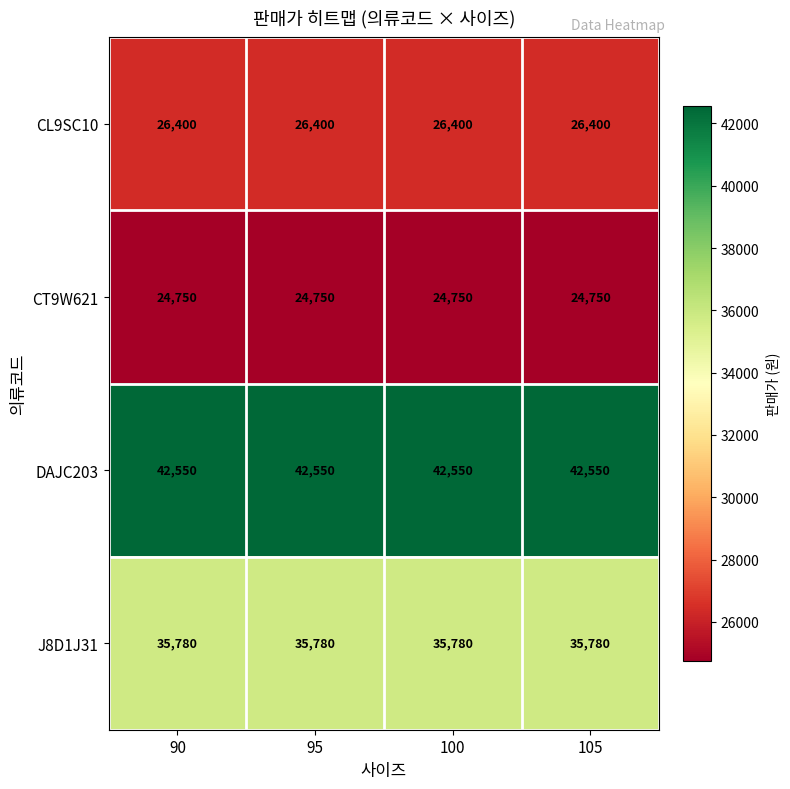

Is it true that CL9SC10 equals 46637 at 90?

False